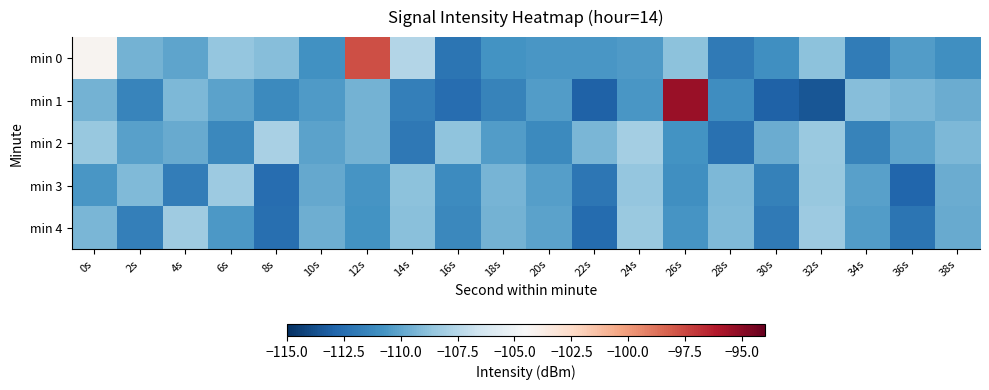

At 16s, list the series in order from largest to smallest.

min 2, min 3, min 4, min 0, min 1